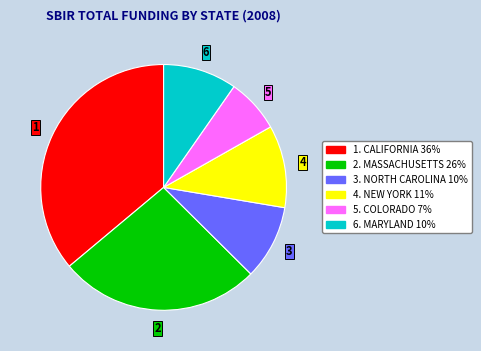

Is there a majority slice in this chart?

No